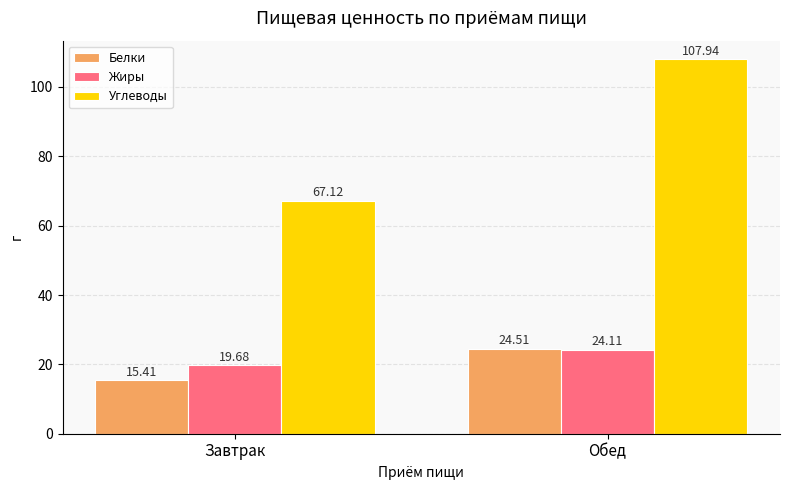

What is the minimum value shown in the chart?

15.4